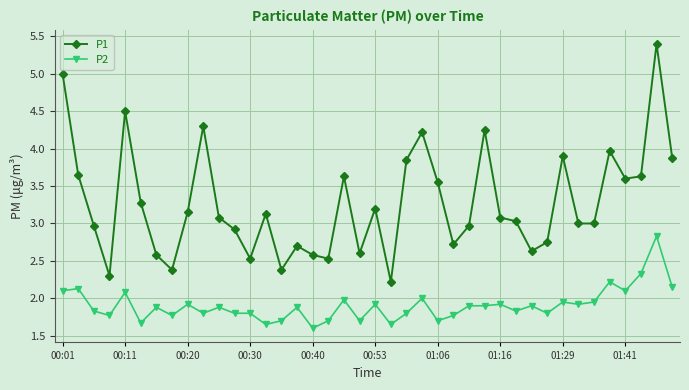

What is the difference between the maximum and minimum values in the P2 series?

1.2